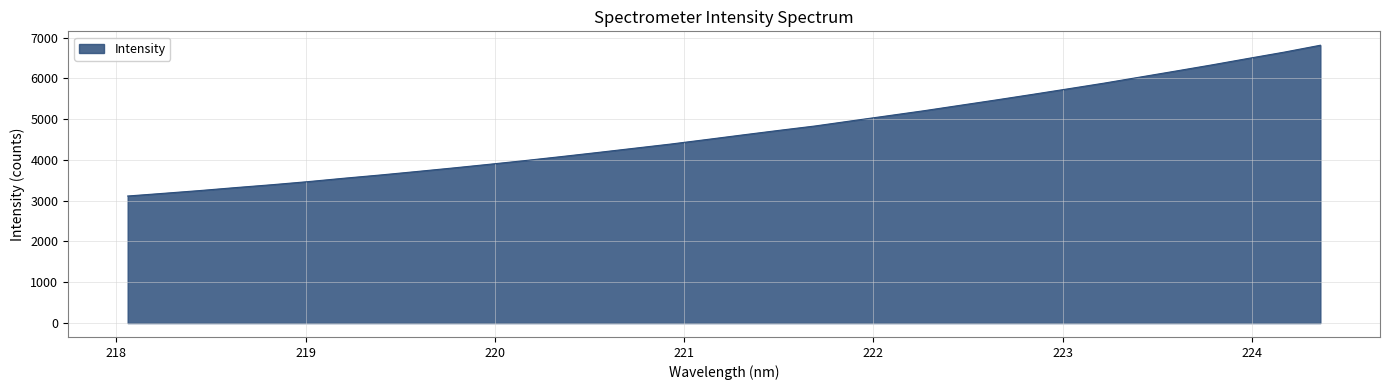

What is the smallest value displayed?

3114.7